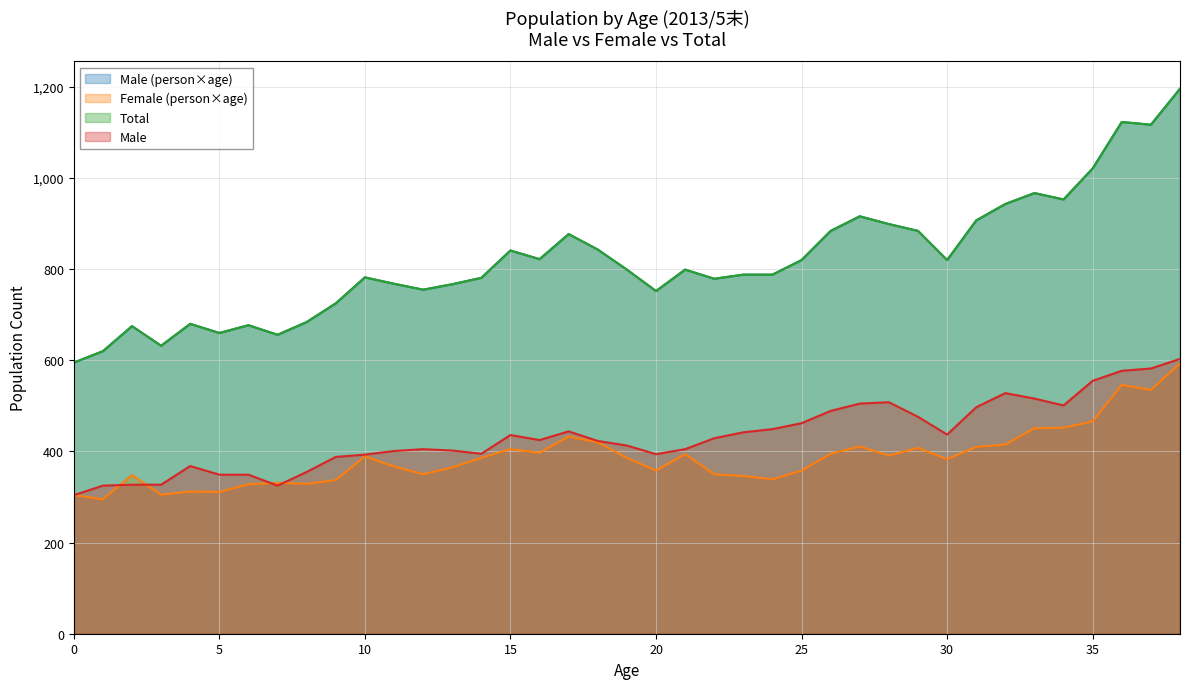

Which series has the largest range (max minus min)?

Male (person×age)